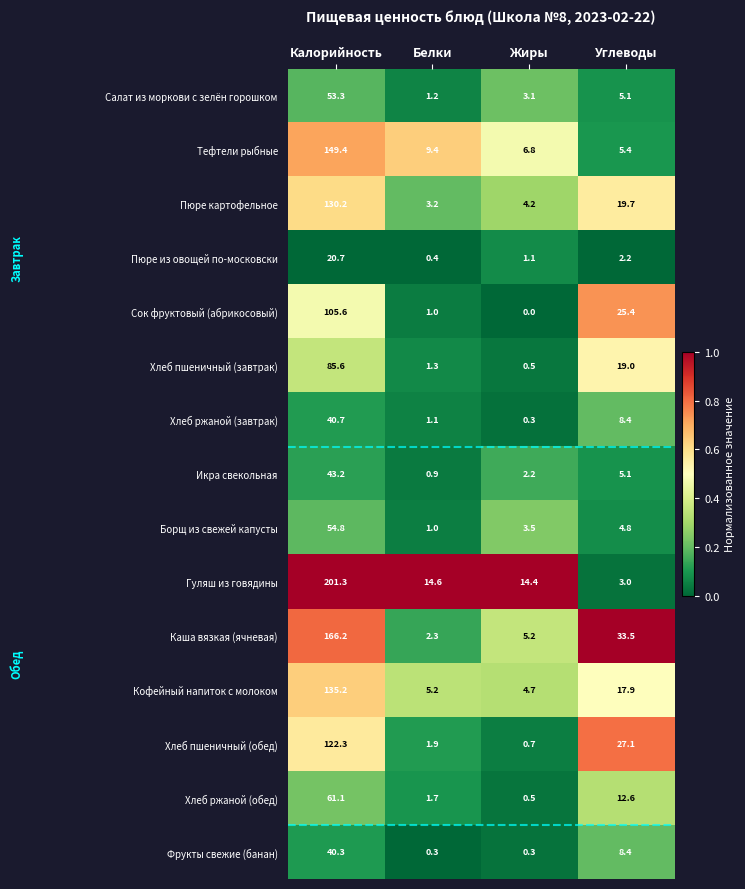

The Хлеб пшеничный (завтрак) series shows 0.5 at Жиры. True or false?

True